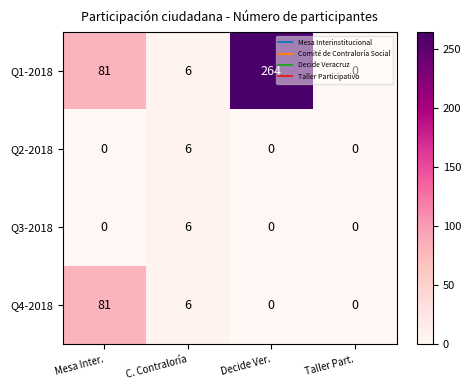

How many Q3-2018 values are between 0 and 6?

4